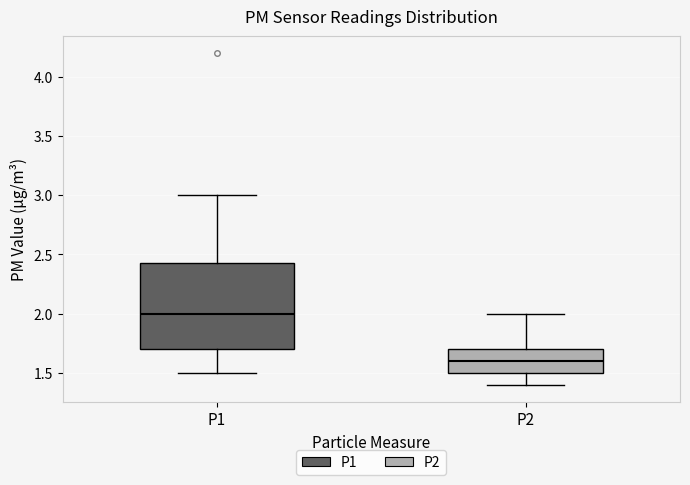

Where does the median line of the box for P1 sit on the y-axis? The values are not printed on the chart, so give them approximately, as read against the axis.

2.00